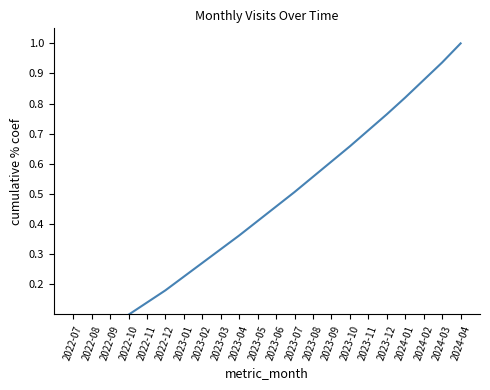

What is the label of the 19th point from the right?

2022-10